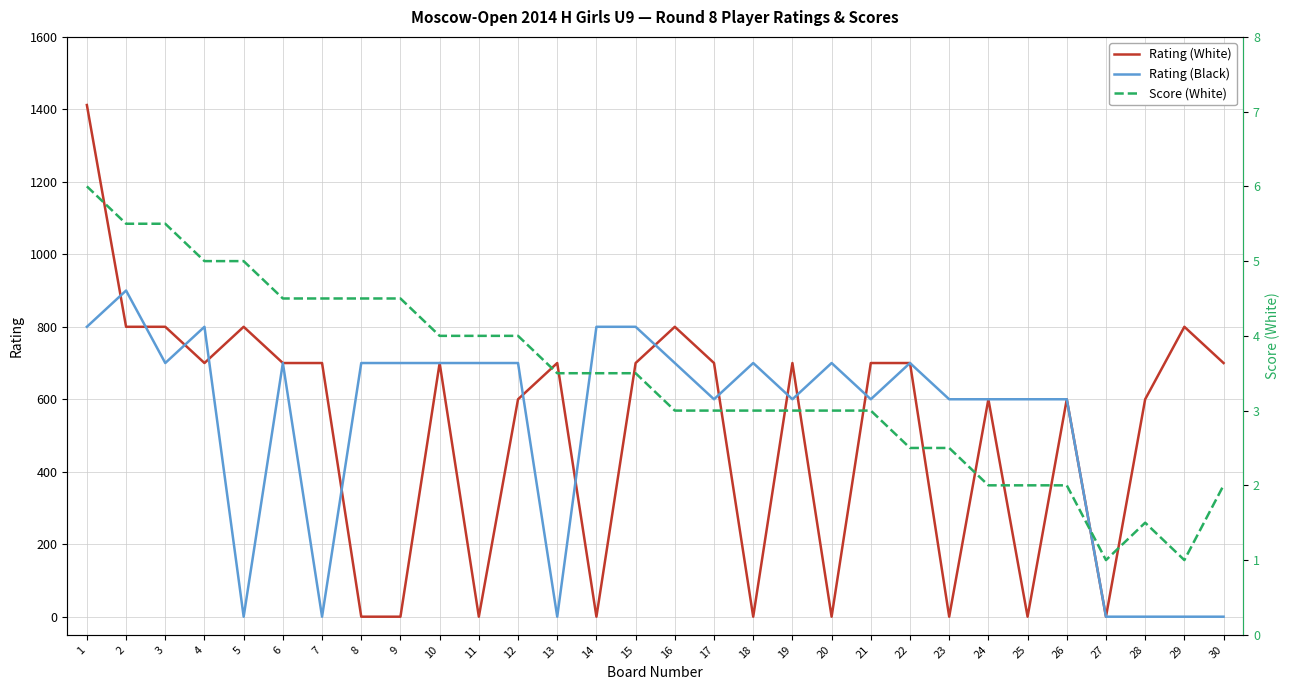

What is the difference between the maximum and minimum values in the Rating (Black) series?

900